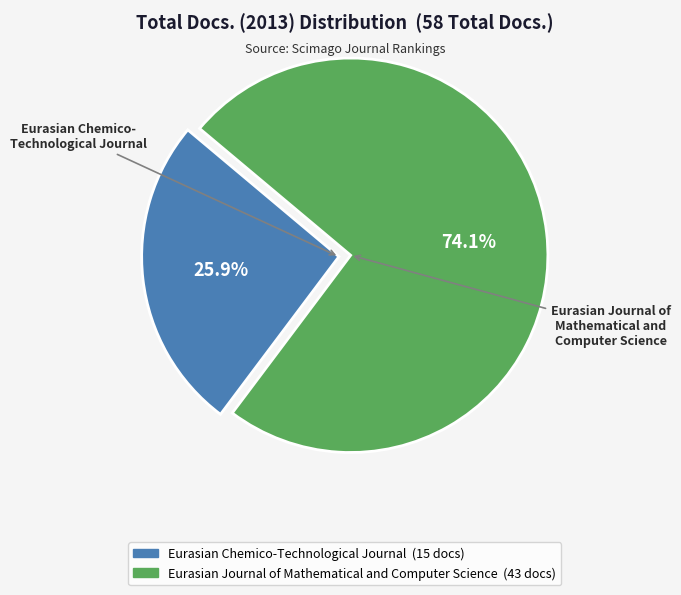

To the nearest percent, what is the combined percentage of Eurasian Journal of Mathematical and Computer Science and Eurasian Chemico-Technological Journal?

100%